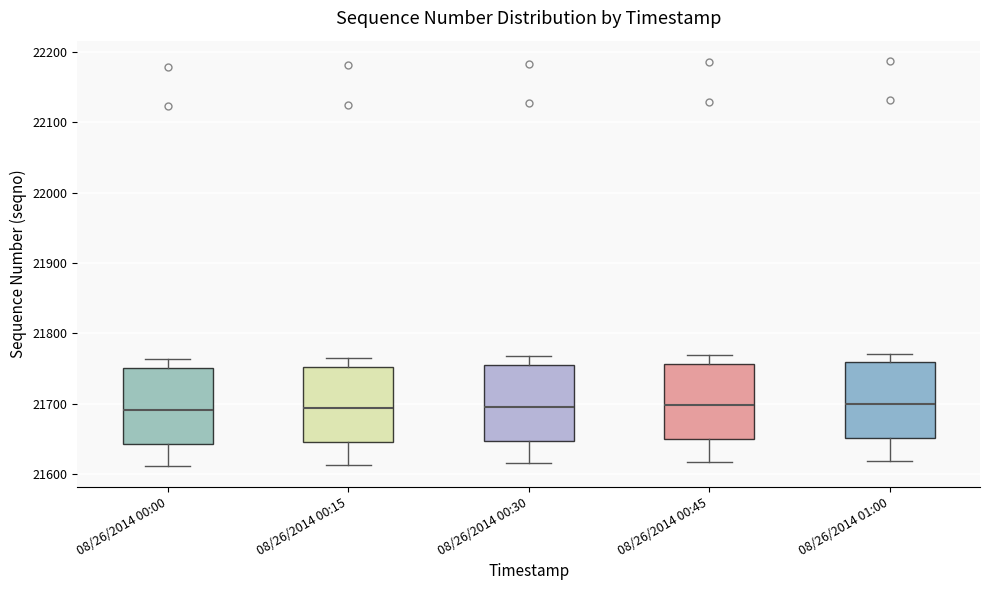

Where is the upper edge of the box for 08/26/2014 00:15 on the y-axis? The values are not printed on the chart, so give them approximately, as read against the axis.

21750